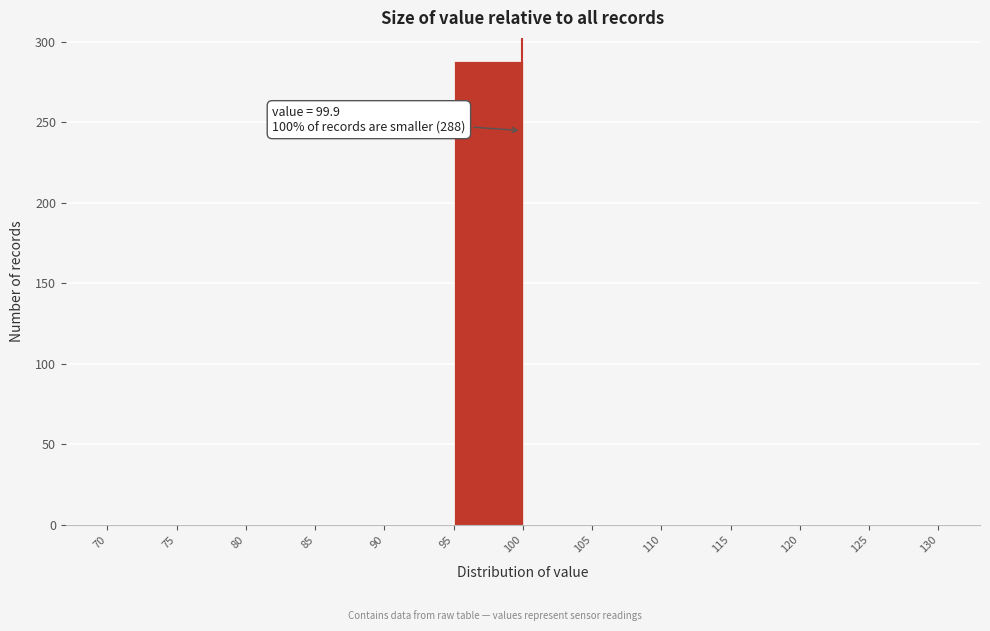

Over which range of the x-axis is the bar tallest?

95 to 100